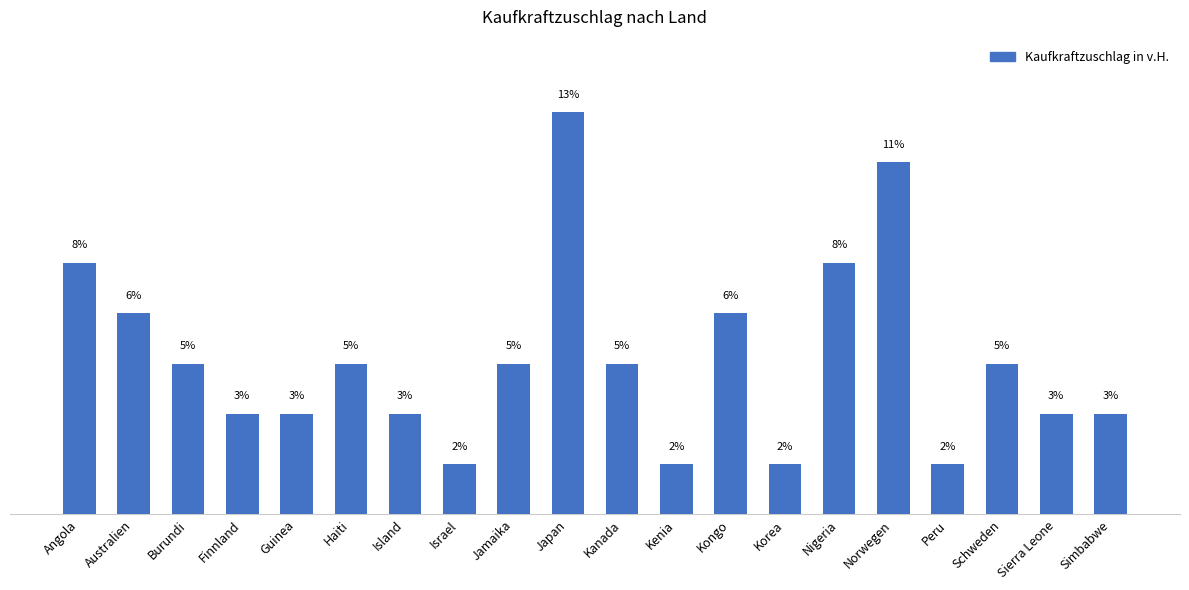

Does the chart contain any negative values?

No